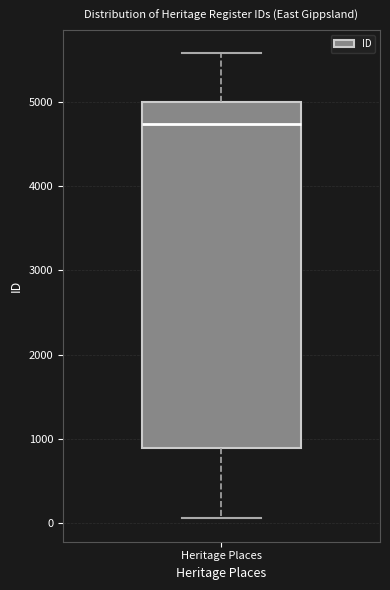

Read this box plot against the y-axis: the position of the median line, the range covered by the box, and the ends of both whiskers. The values are not printed on the chart, so give them approximately, as read against the axis.

median 4700, box 900 to 5000, whiskers 100 to 5600